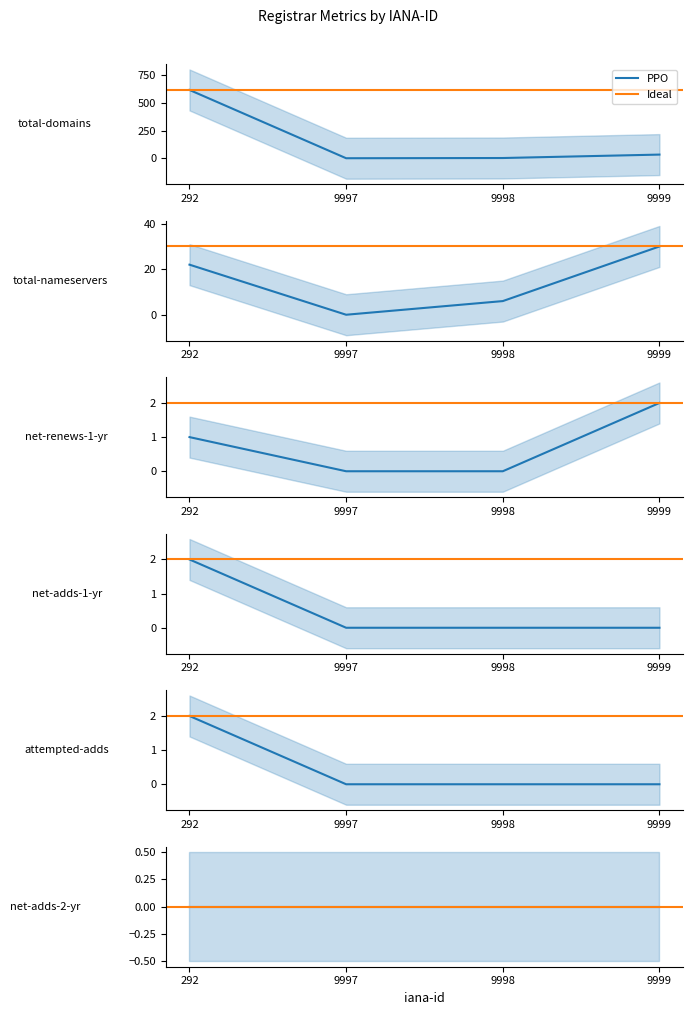

At which category does the chart reach its peak across all series?

292